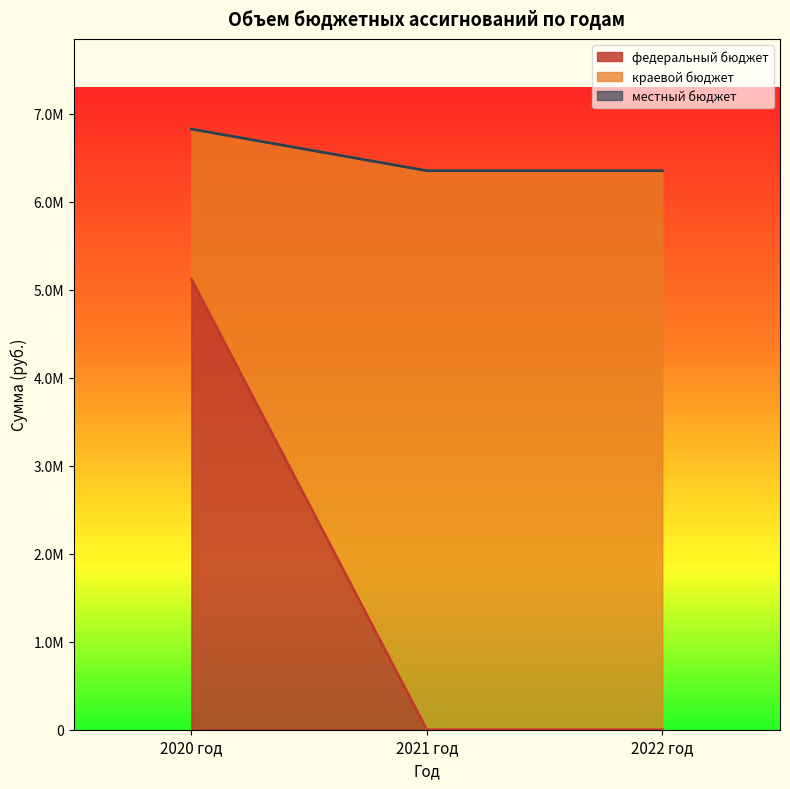

Reading left to right, list all the values displayed in this chart.

федеральный бюджет: 5119200.9	0.0	0.0
краевой бюджет: 6825601.2	6352200.0	6352200.0